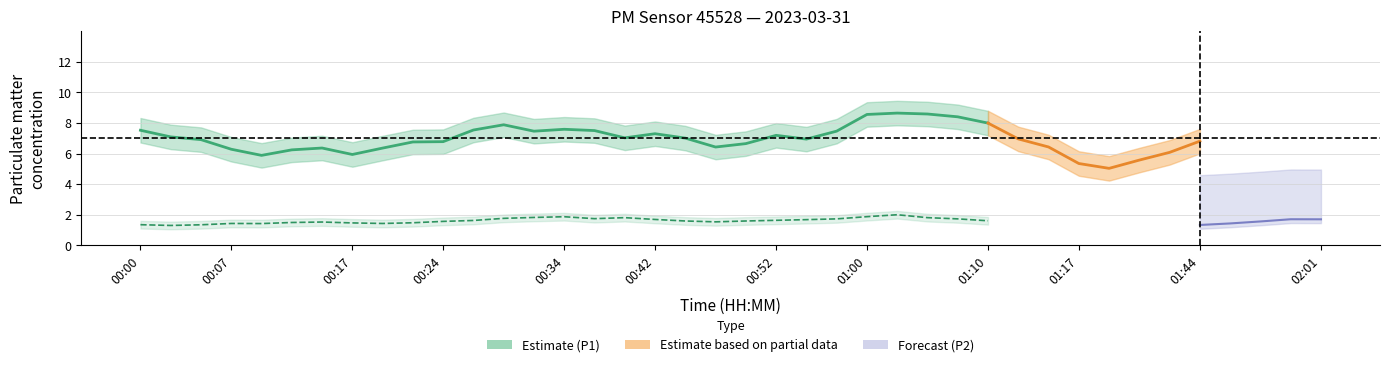

What is the spread (max minus min) of values at 01:07?

6.3